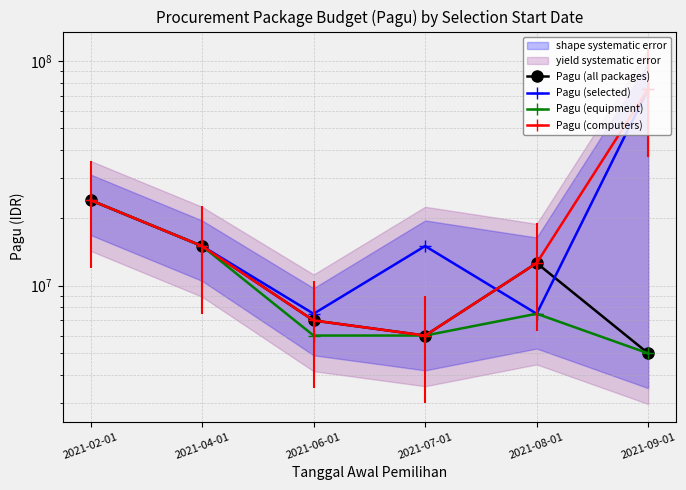

Rank the series at 2021-07-01 from lowest to highest value.

Pagu (all packages), Pagu (equipment), Pagu (computers), Pagu (selected)